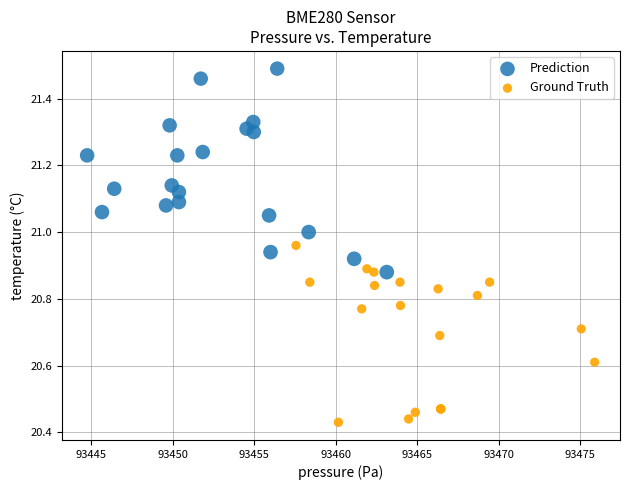

Which series reaches the minimum Y coordinate?

Ground Truth